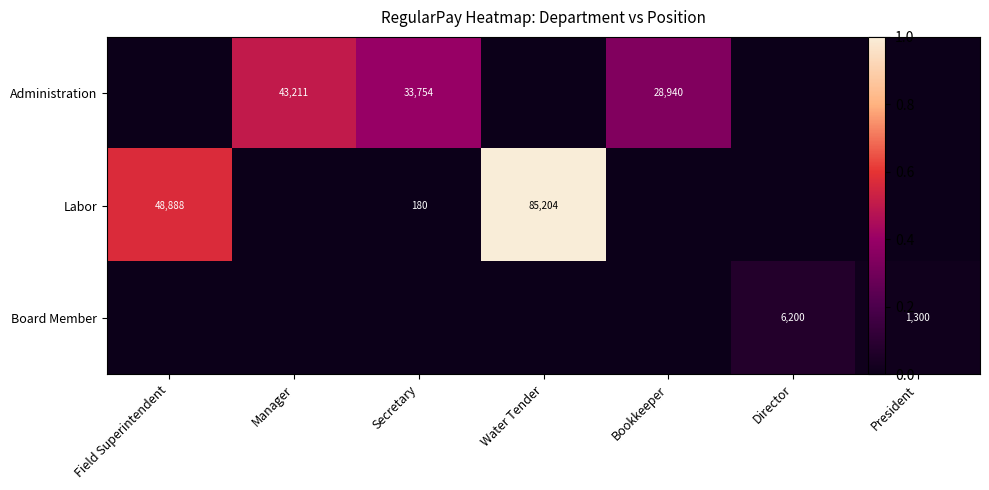

How many series are shown in this chart?

3